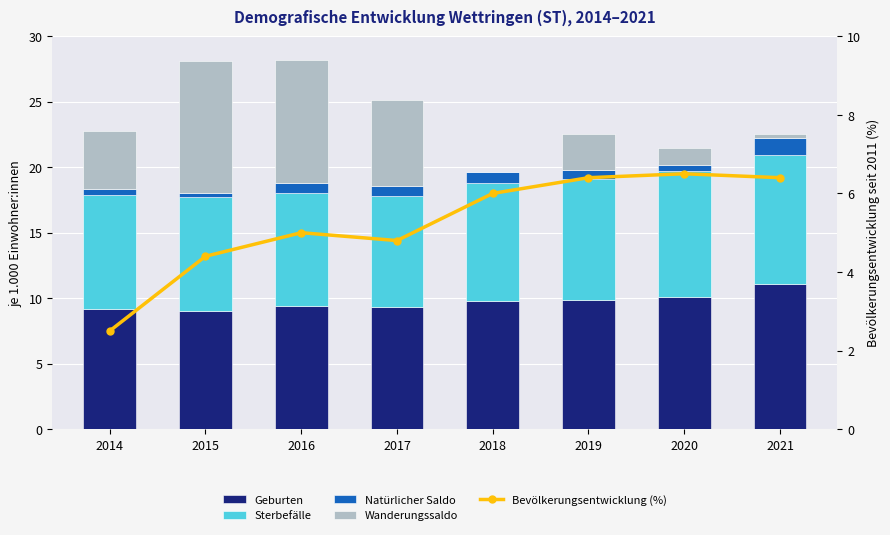

At which category is the sum across all series the highest?

2016